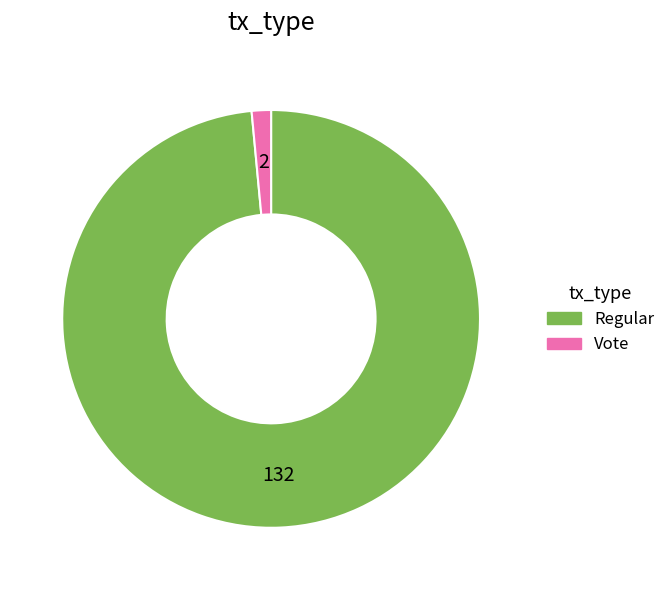

Is it true that Regular is 99% of the pie?

True